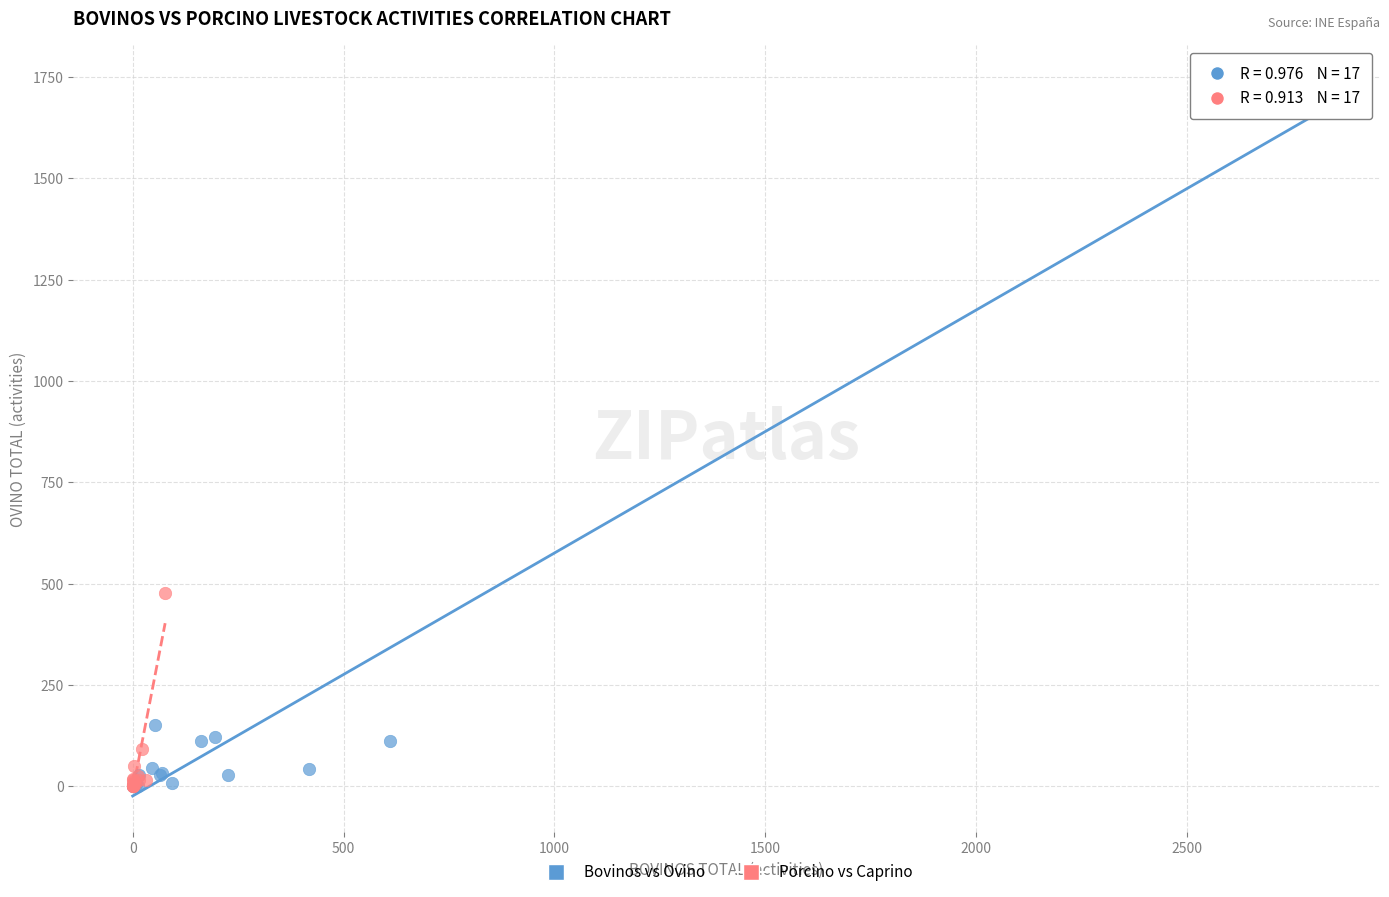

What are all the series names shown in the legend?

Bovinos vs Ovino, Porcino vs Caprino